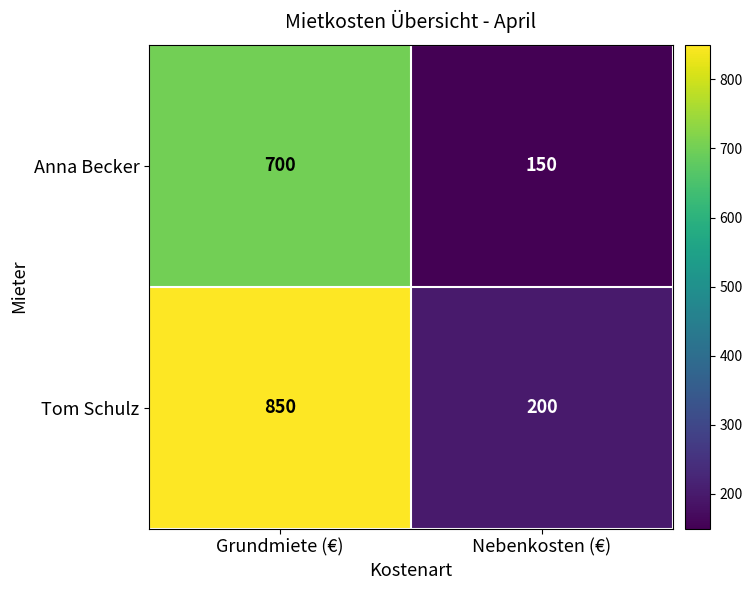

What is the sum of all Anna Becker values?

850